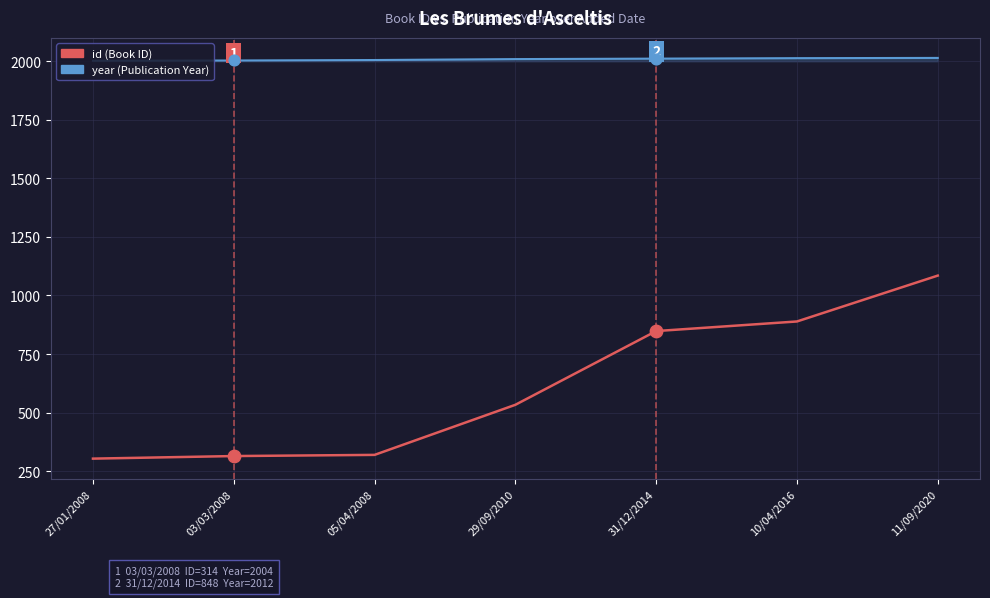

Which series changed the most between 27/01/2008 and 29/09/2010?

id (Book ID)